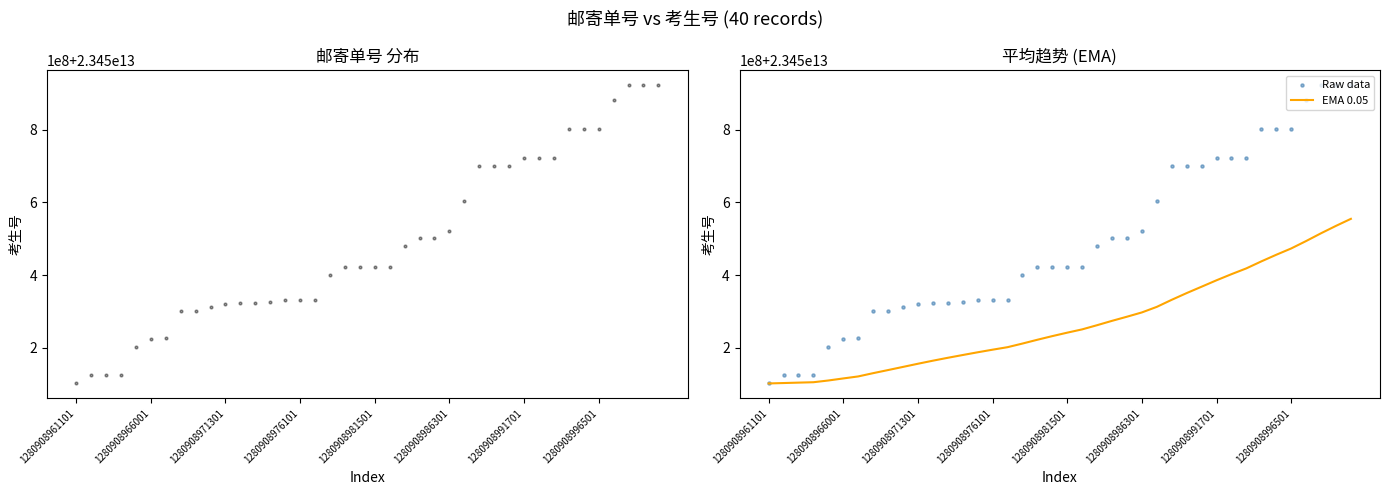

Which series has the largest total across all categories?

Raw data